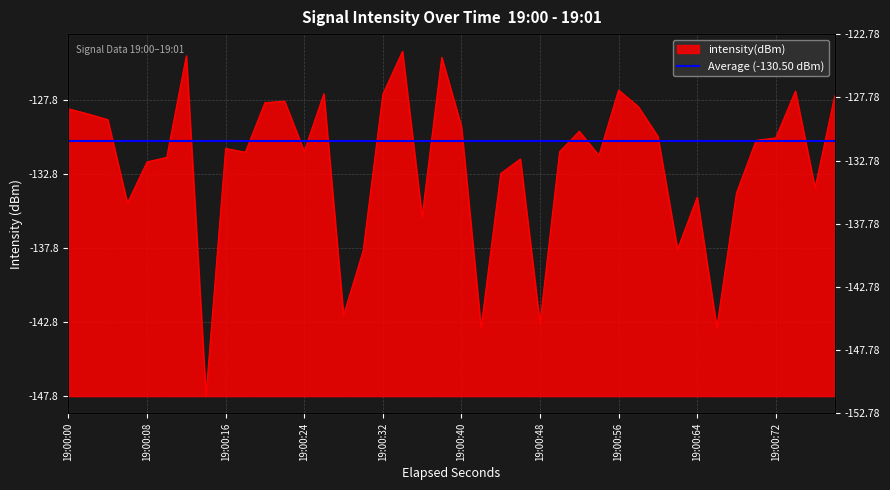

True or false: the data shows 22.8 at 19:00:16.

False